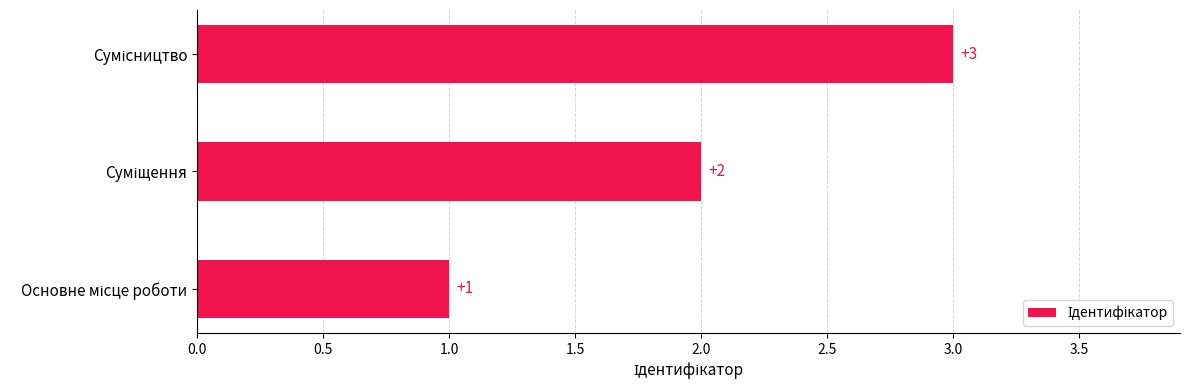

What is the greatest value displayed?

3